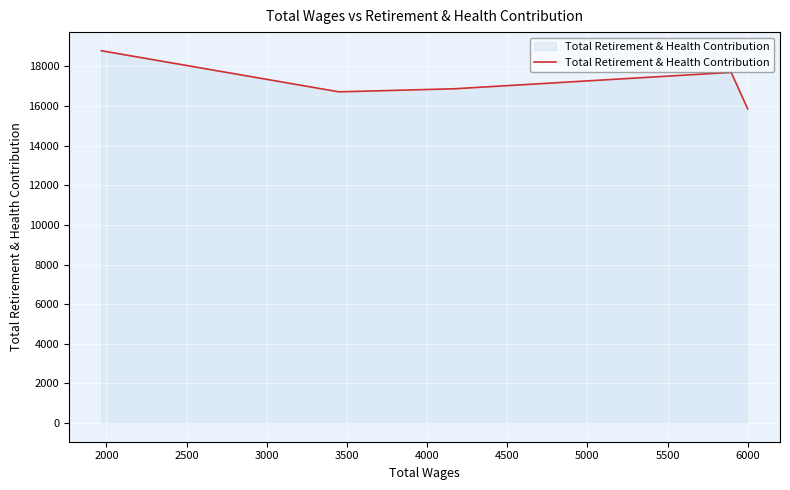

How many series are shown in this chart?

1